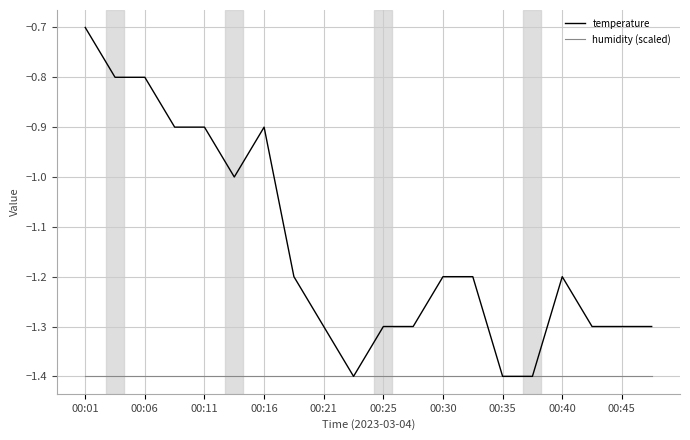

Rank the series by their maximum value, from lowest to highest.

humidity (scaled), temperature